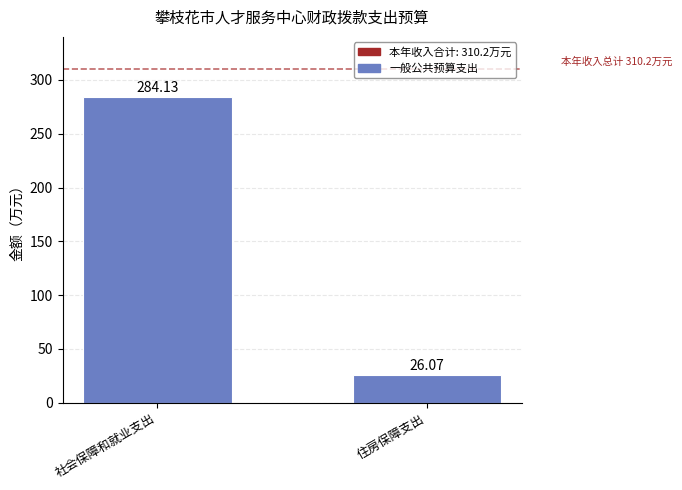

Which category has the highest value across all series?

社会保障和就业支出